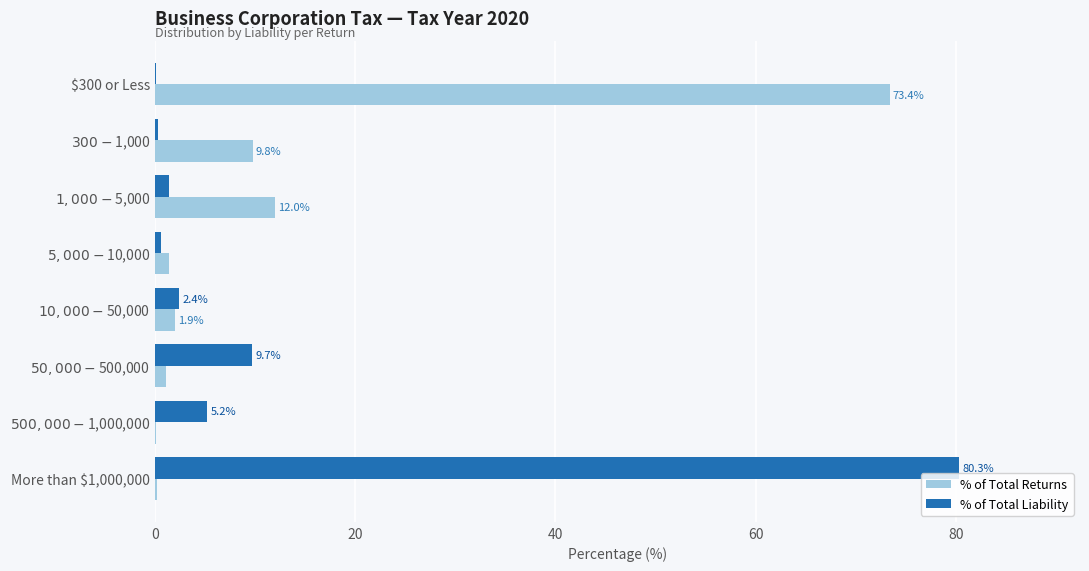

Which series has the widest spread of values?

% of Total Liability